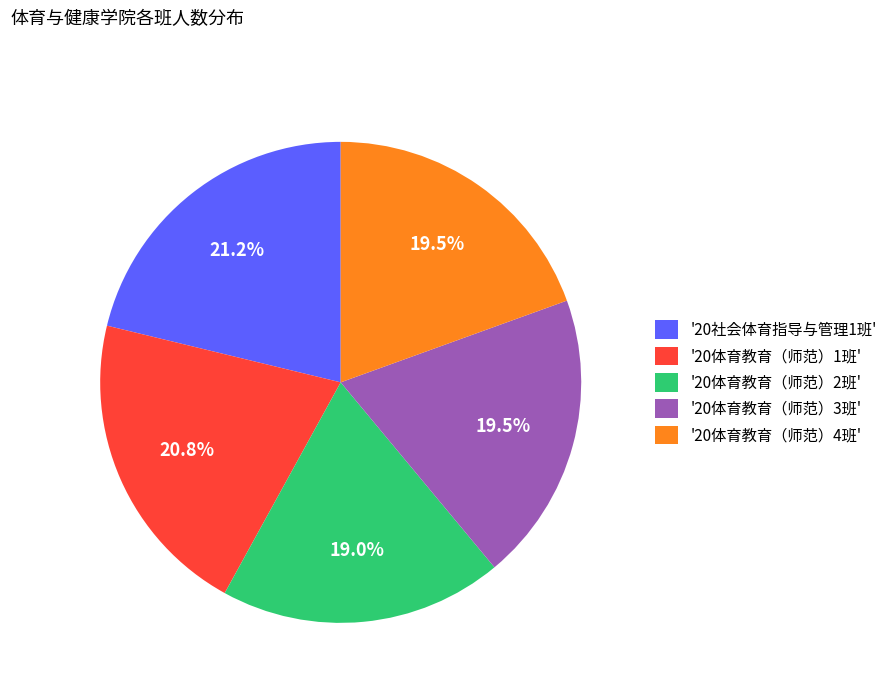

Does '20体育教育（师范）1班' represent more than half of the total?

No